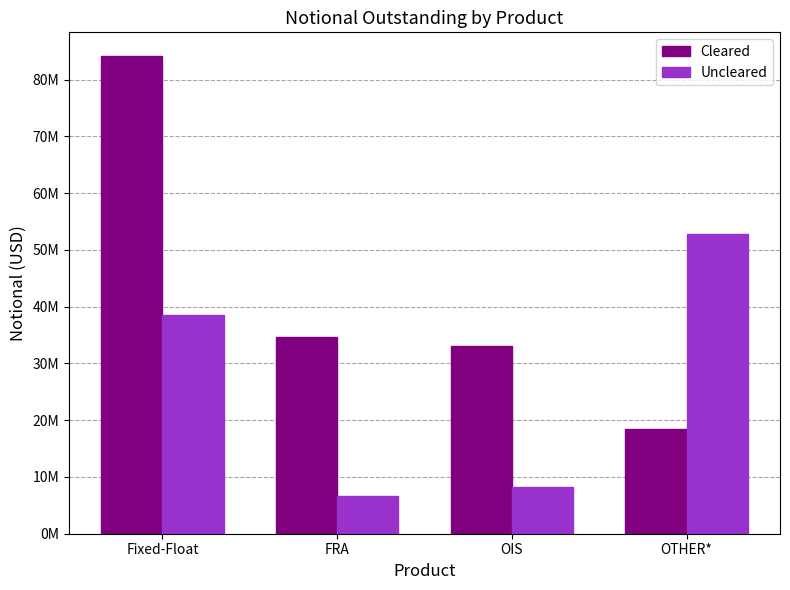

What is the sum of the Uncleared values at OTHER* and Fixed-Float?

91167336